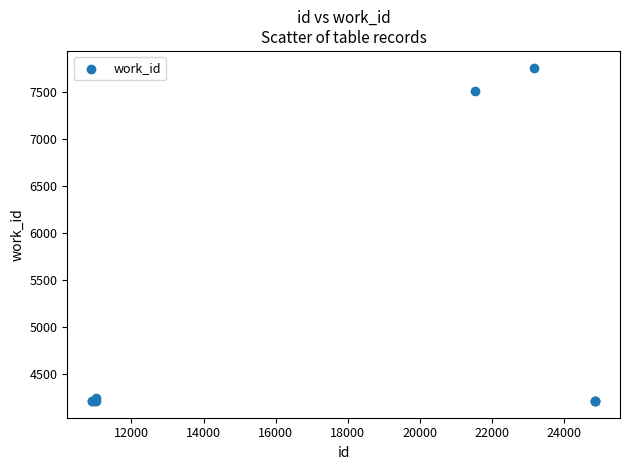

What Y value in the scatter plot is closest to 5985?

7511